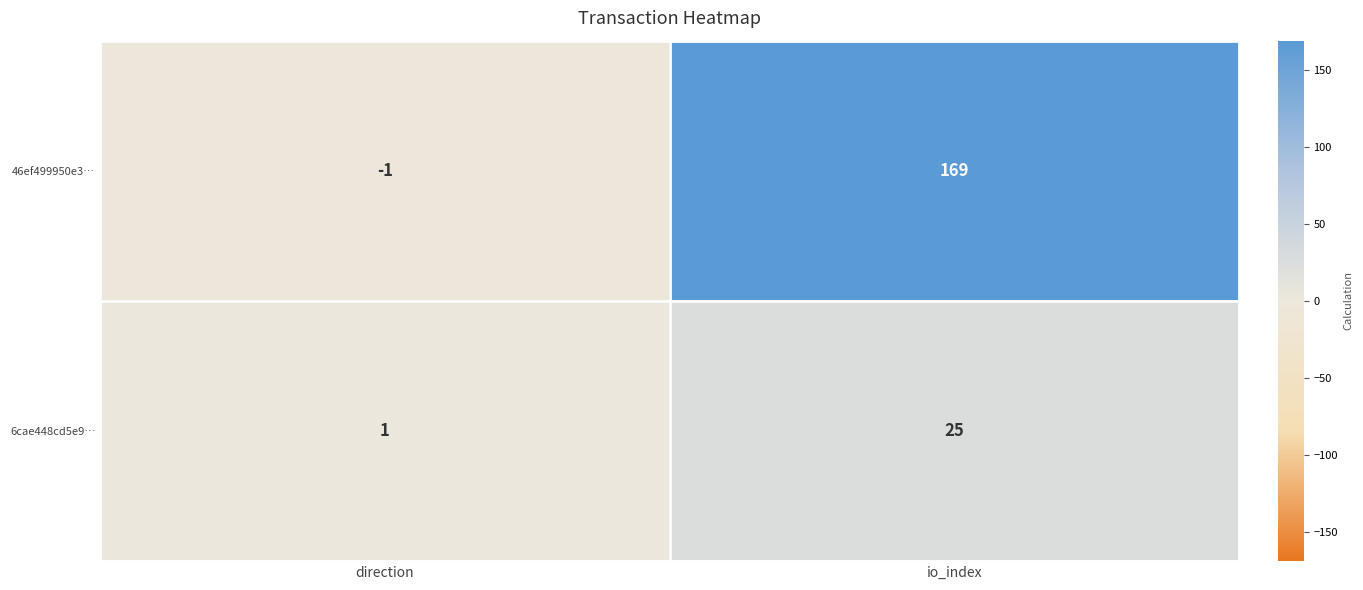

What is the average value of the 6cae448cd5e9… series?

13